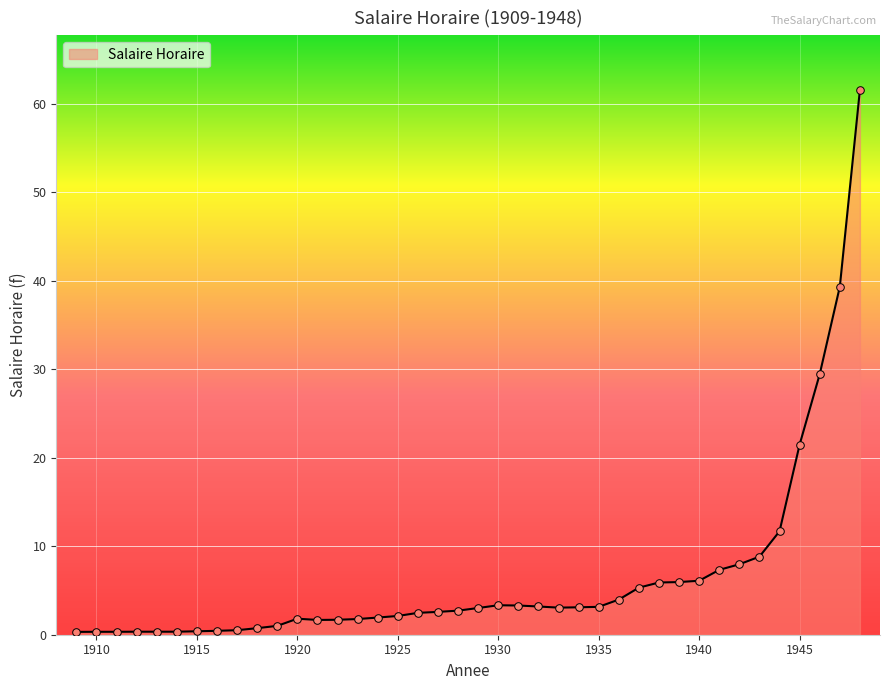

What is the greatest value displayed?

61.6